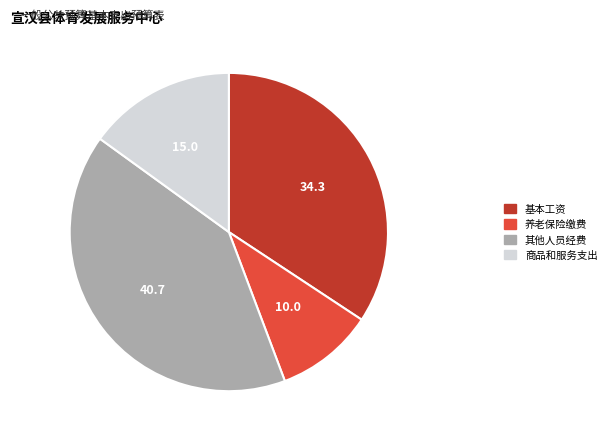

Is 基本工资 the majority of the pie?

No